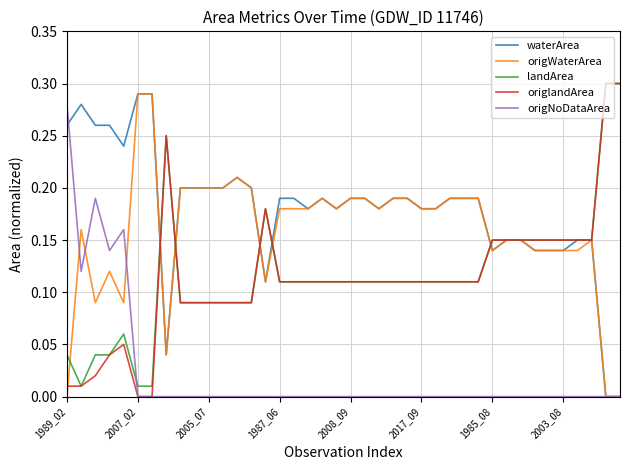

Which series has the largest total across all categories?

waterArea